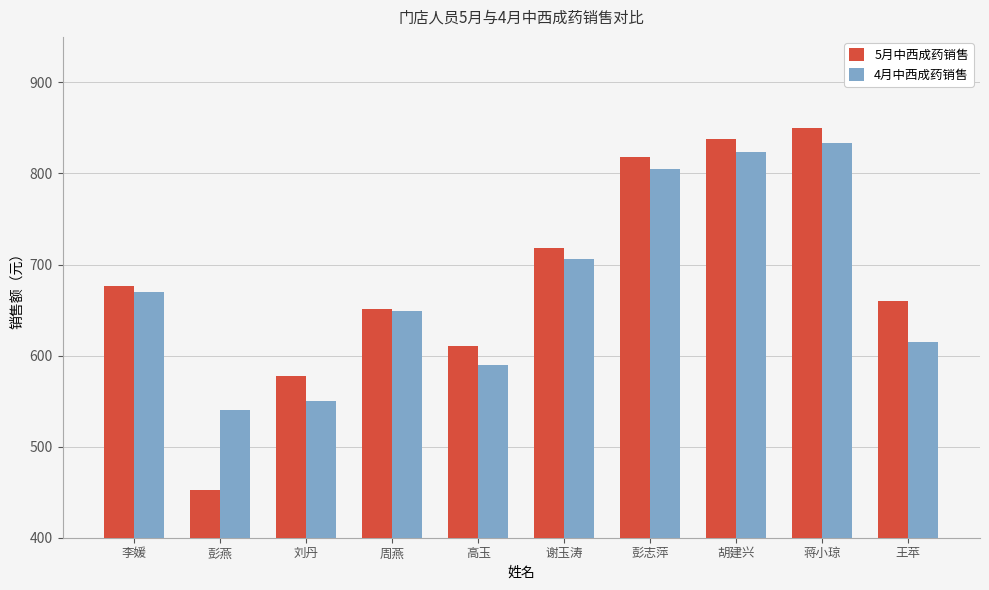

Which series has the largest range (max minus min)?

5月中西成药销售